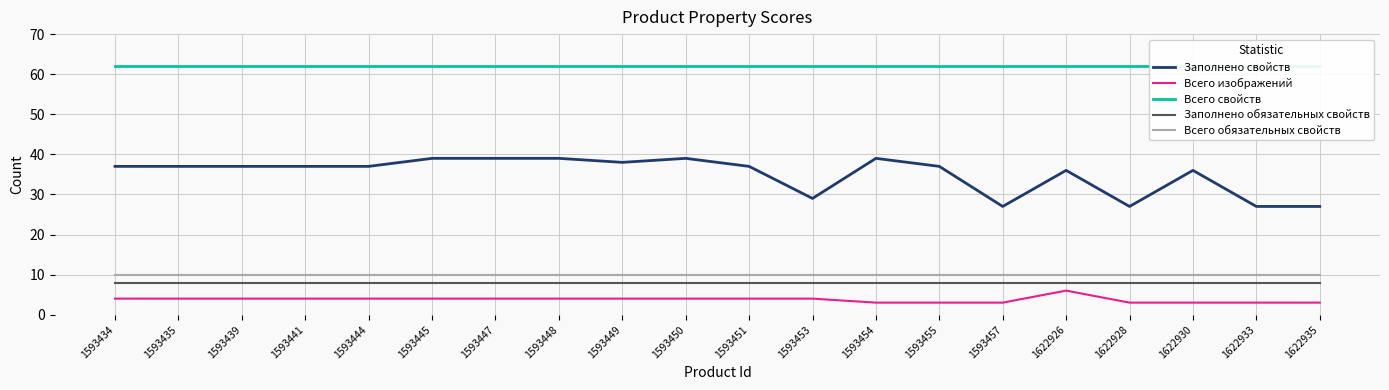

True or false: Заполнено свойств and Всего обязательных свойств cross at least once.

False